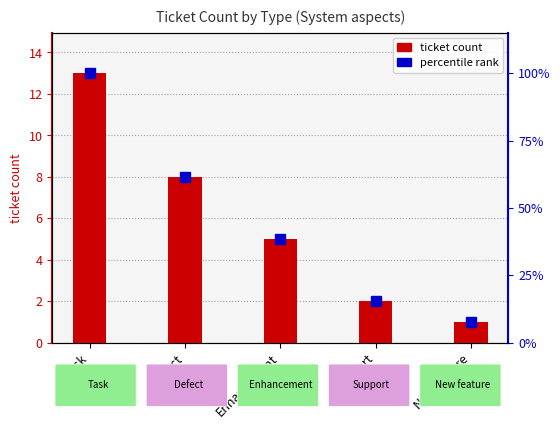

What is the change in value from Defect to Support?

-6